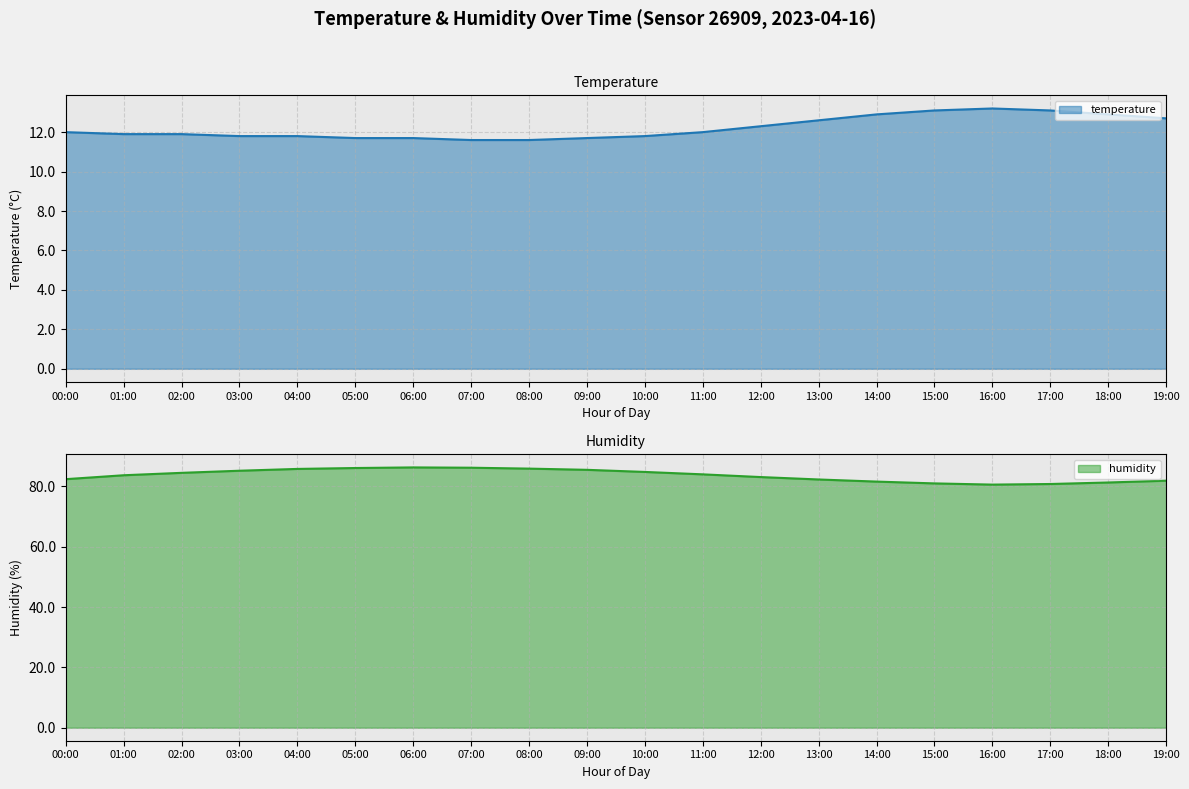

True or false: humidity has more than 2 interior local peaks.

False